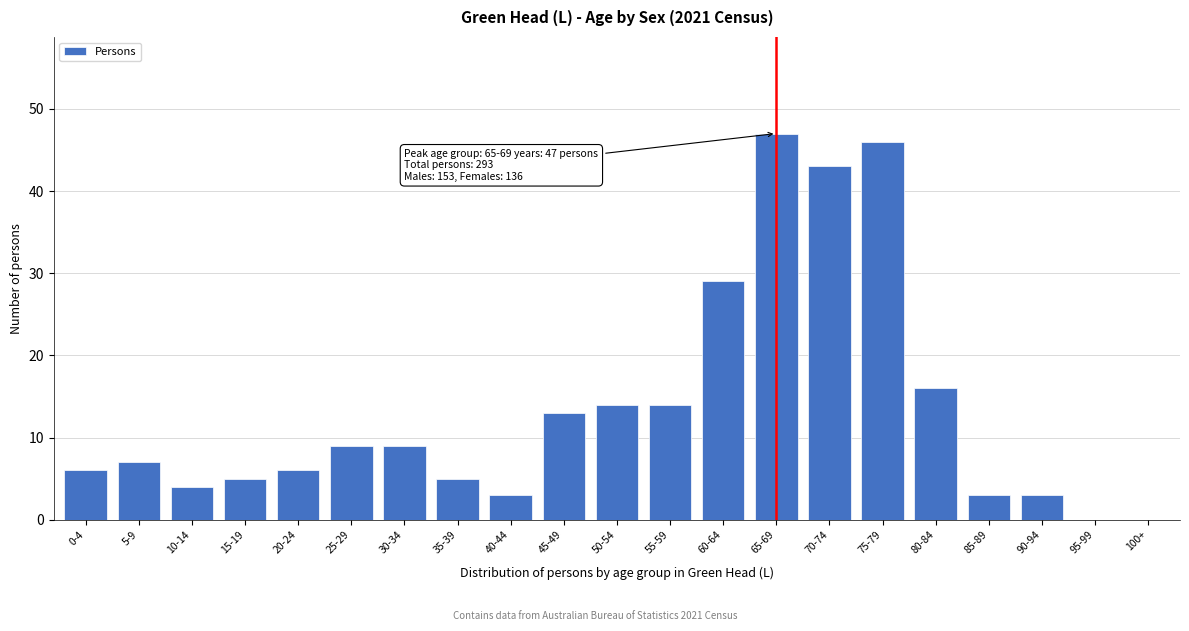

Reading left to right, extract all data points from this chart.

0-4=6	5-9=7	10-14=4	15-19=5	20-24=6	25-29=9	30-34=9	35-39=5	40-44=3	45-49=13	50-54=14	55-59=14	60-64=29	65-69=47	70-74=43	75-79=46	80-84=16	85-89=3	90-94=3	95-99=0	100+=0